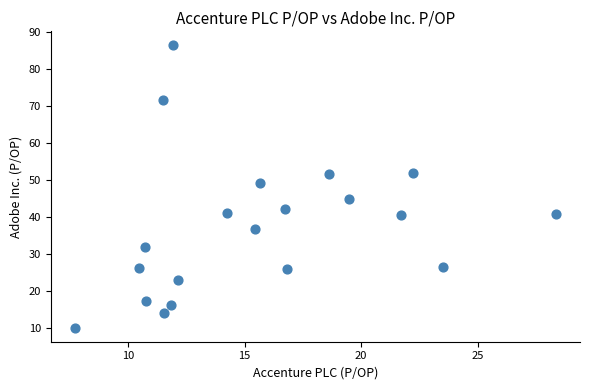

What is the range of X values (max minus min)?

20.6